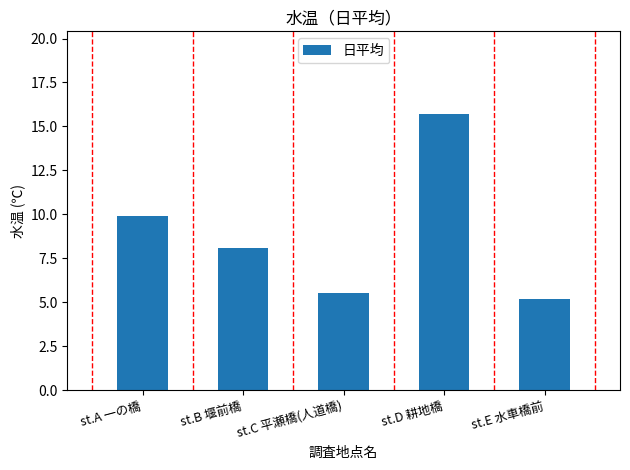

Rank the categories by value from lowest to highest.

st.E 水車橋前, st.C 平瀬橋(人道橋), st.B 堰前橋, st.A 一の橋, st.D 耕地橋